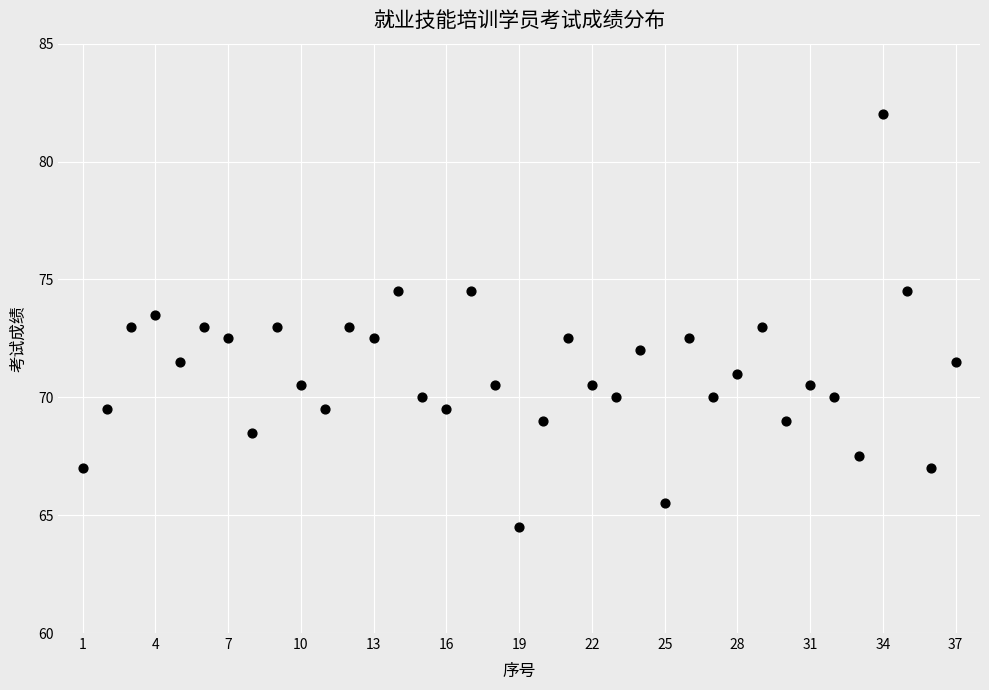

What is the range of X values (max minus min)?

36.0